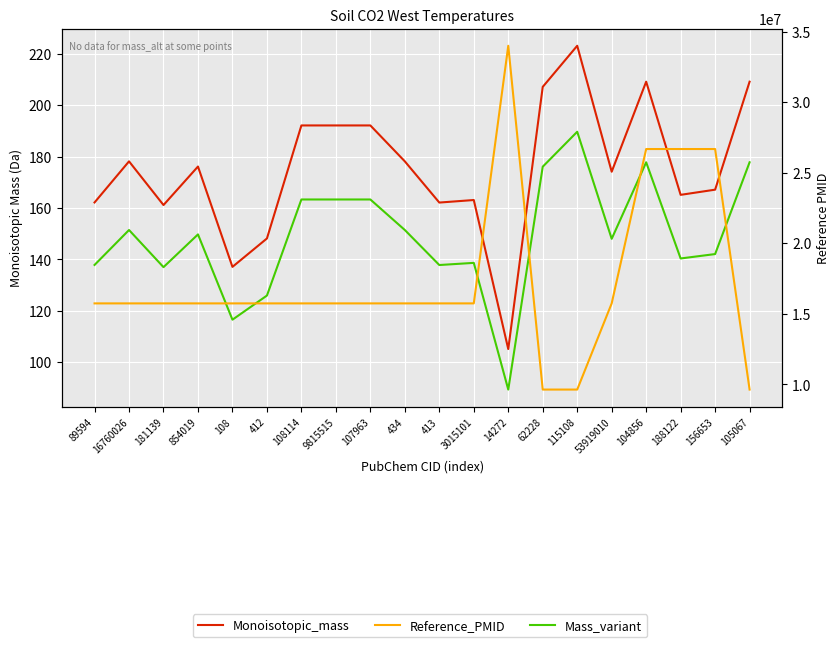

What is the spread (max minus min) of values at 115108?

9625536.4